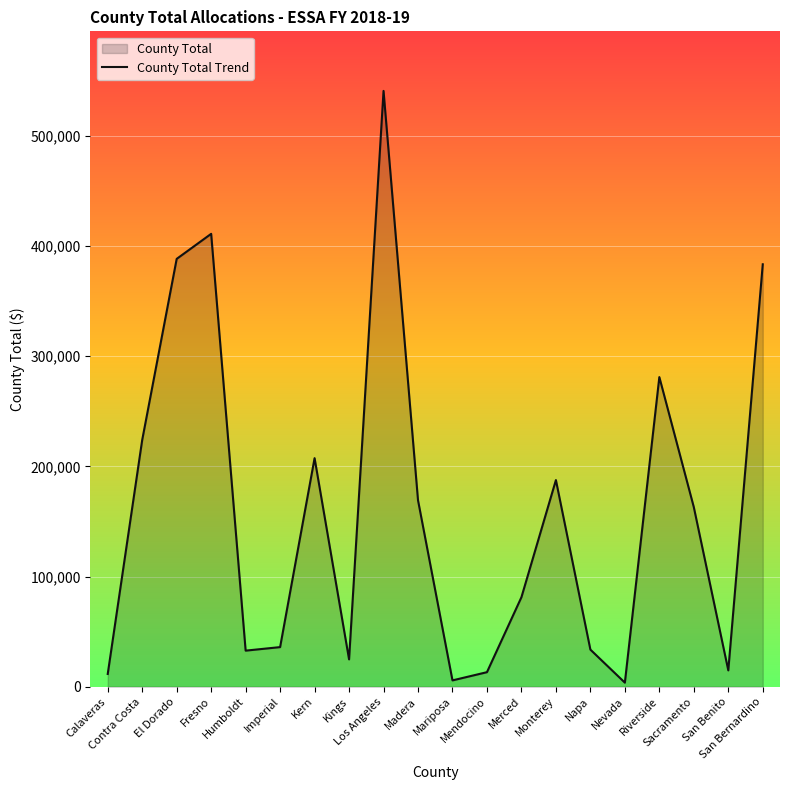

Which category has the lowest value across all series?

Nevada